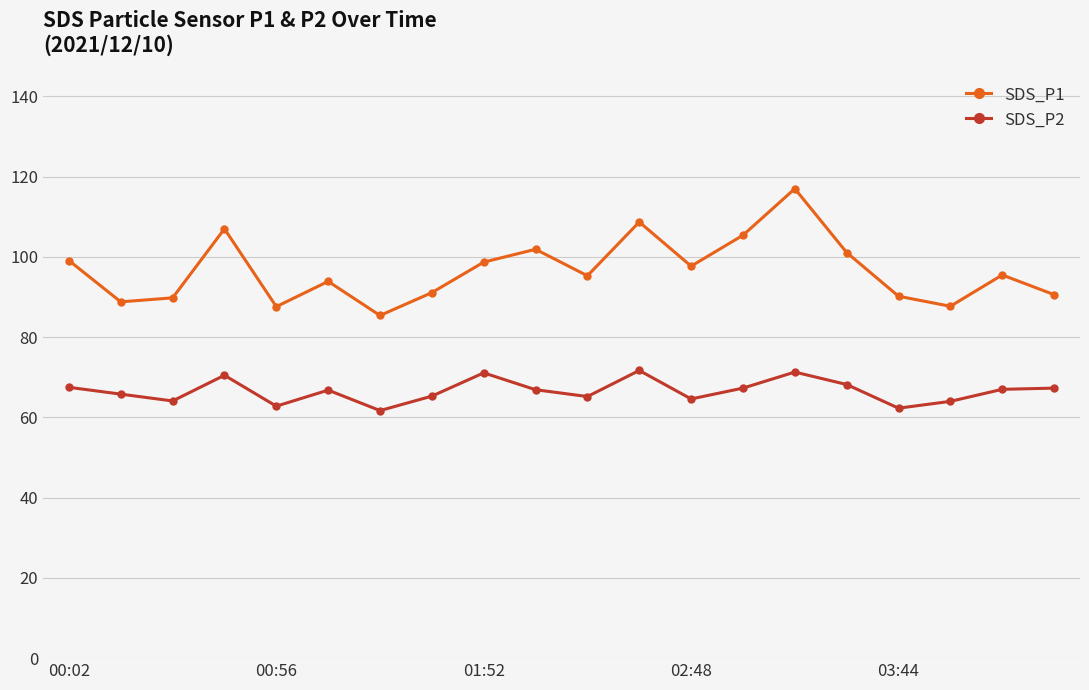

Which series has the largest total across all categories?

SDS_P1